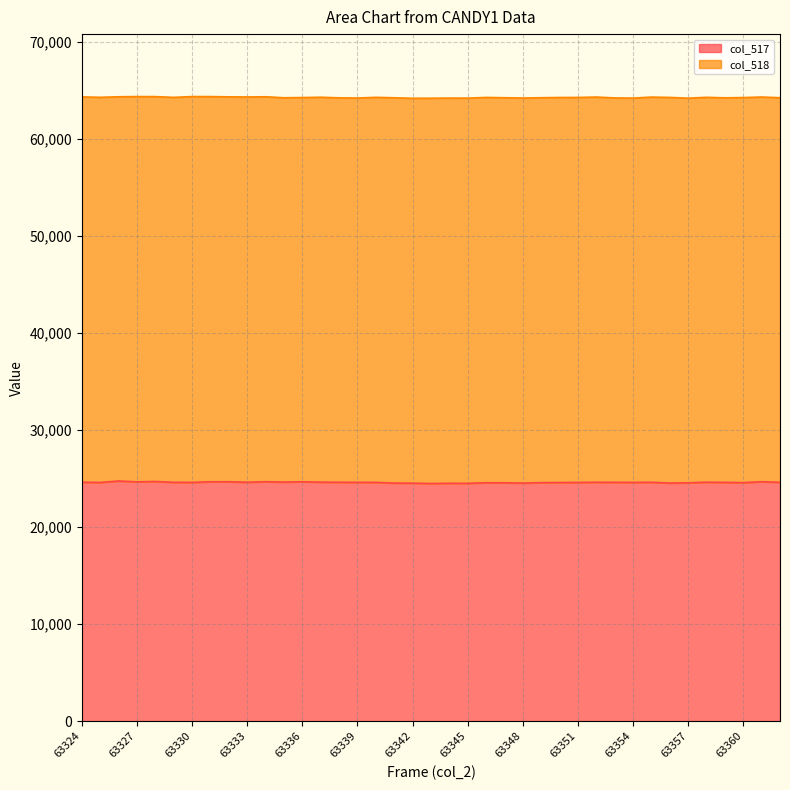

Between 63348 and 63328, which is larger?

63328